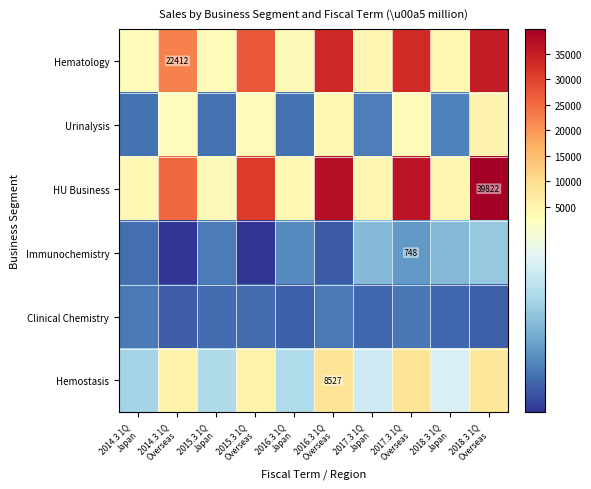

At which category does the chart reach its peak across all series?

2018.3 1Q
Overseas